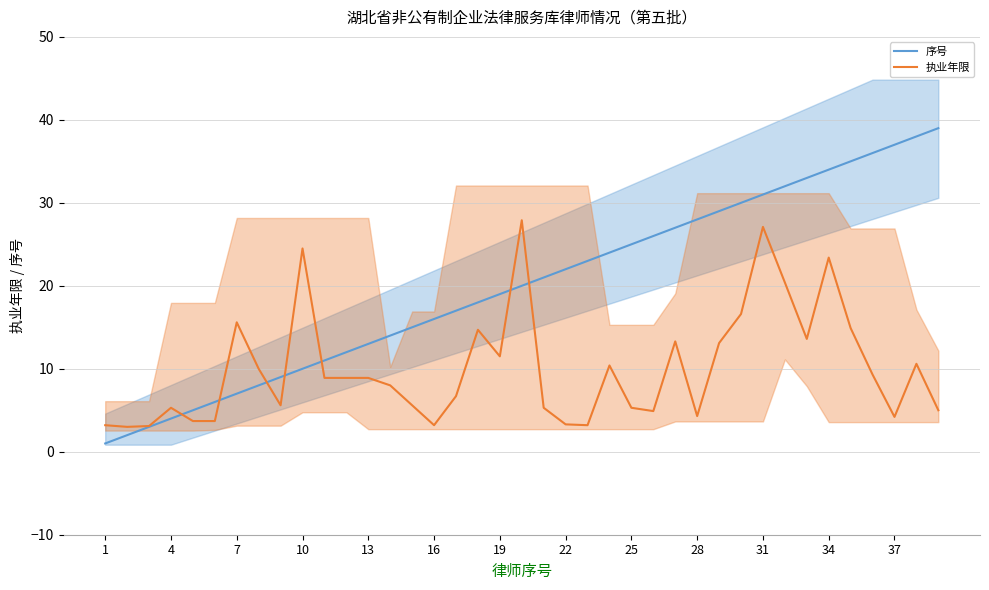

How many lines are shown in the chart?

2